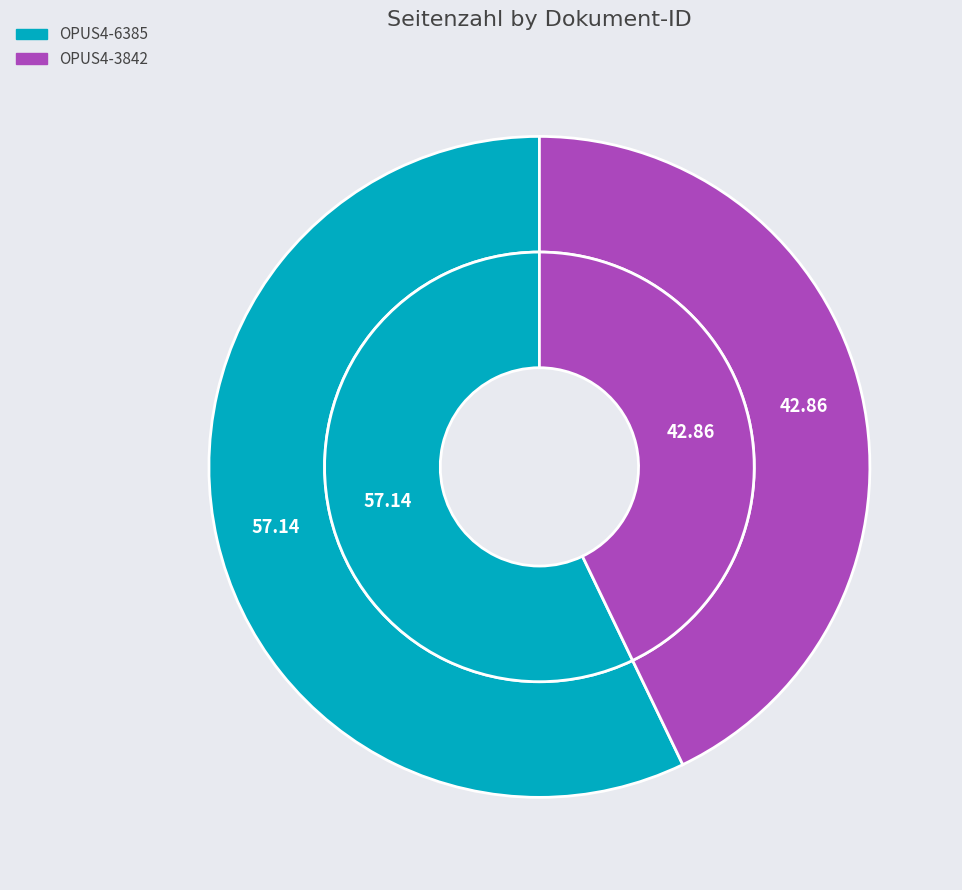

How many segments does this pie chart have?

2